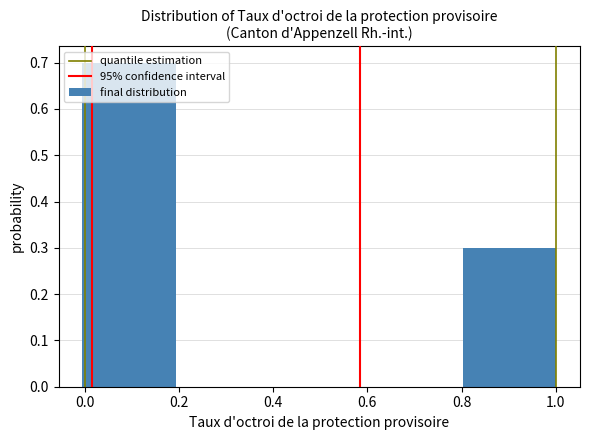

Reading left to right, transcribe this chart: for each bar, give the range it covers on the x-axis and its height. Neither the bar edges nor the heights are printed on the chart, so give them approximately, as read against the axes.

0.0 to 0.2: 0.7
0.2 to 0.4: 0
0.4 to 0.6: 0
0.6 to 0.8: 0
0.8 to 1.0: 0.3